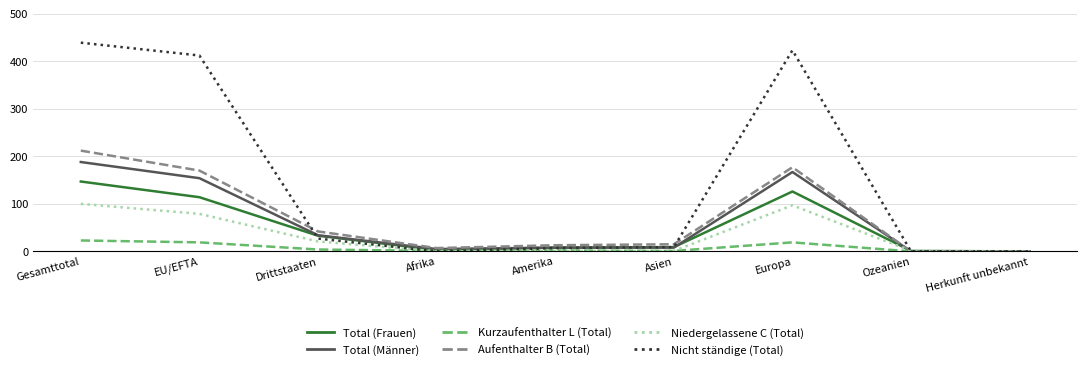

Which series has the widest spread of values?

Nicht ständige (Total)